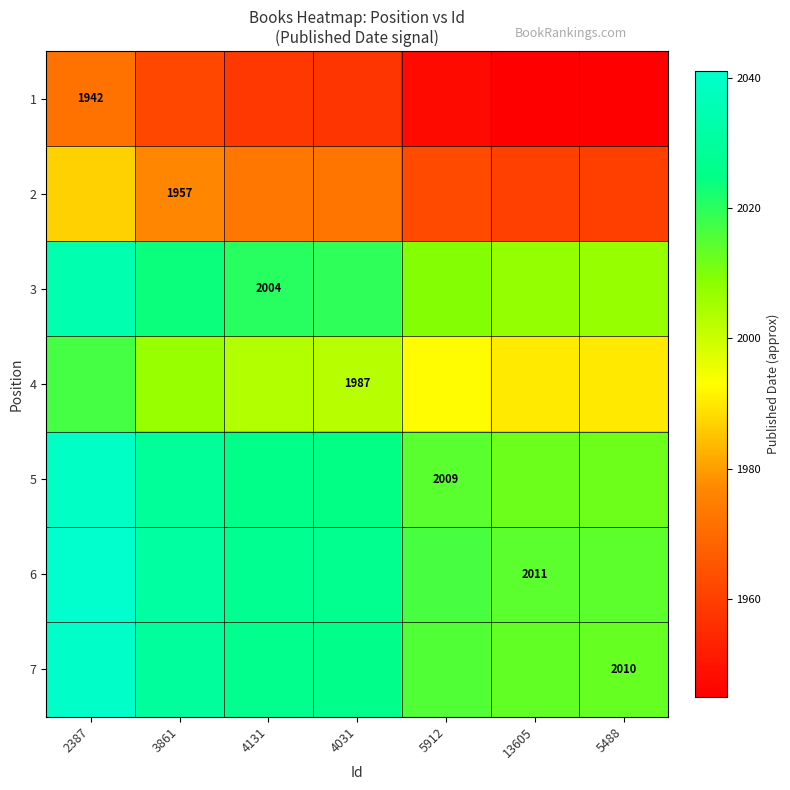

Which series has the largest total across all categories?

6